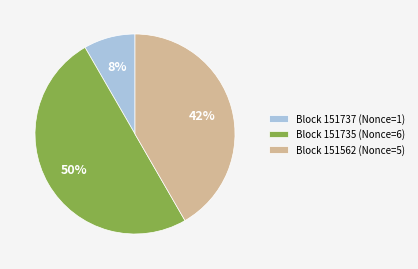

To the nearest percent, what is the average slice percentage?

33%